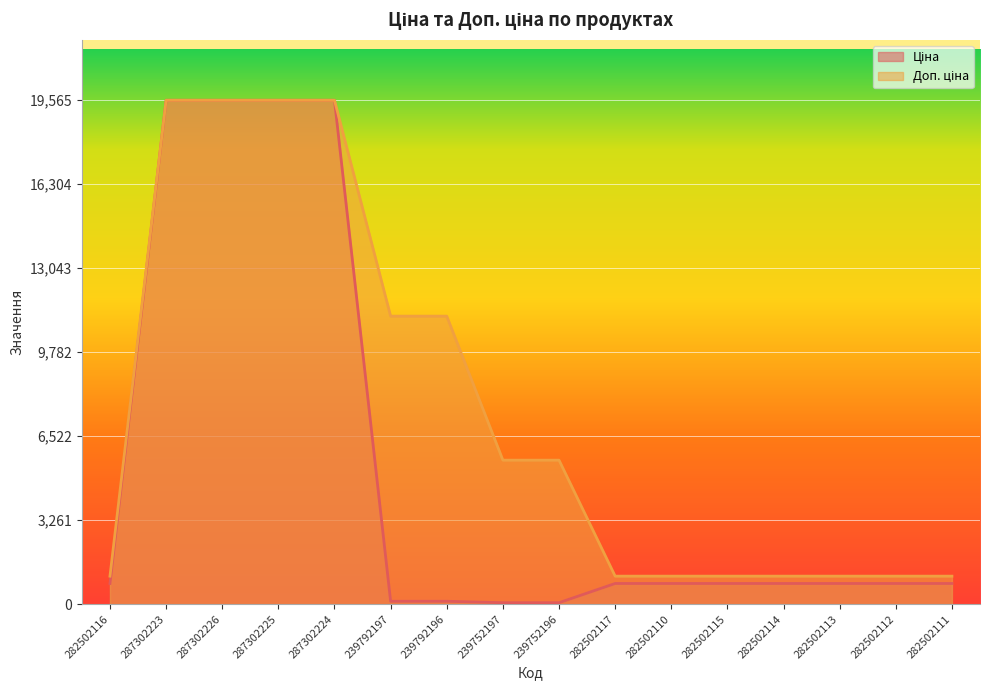

What is the lowest value of the Доп. ціна series?

1087.0